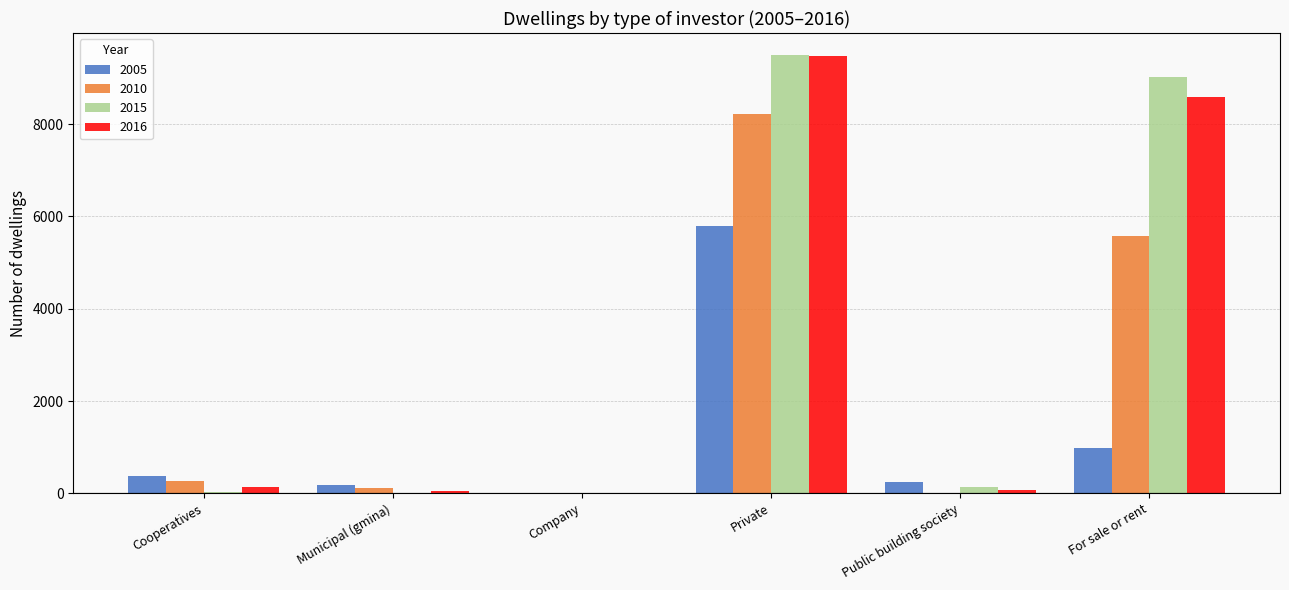

The 2016 series shows 56 at Municipal (gmina). True or false?

True